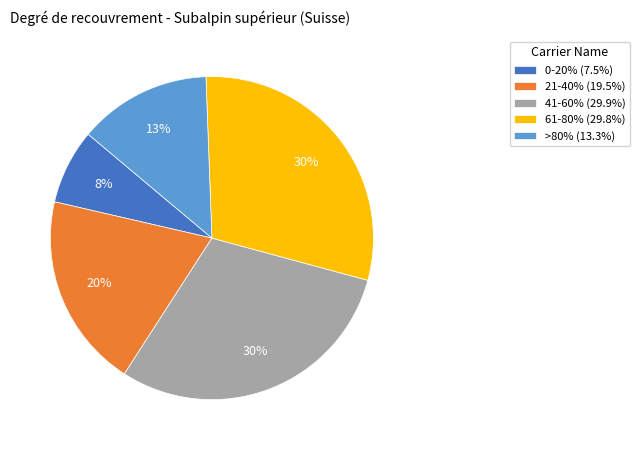

To the nearest percent, what portion does >80% represent?

13%